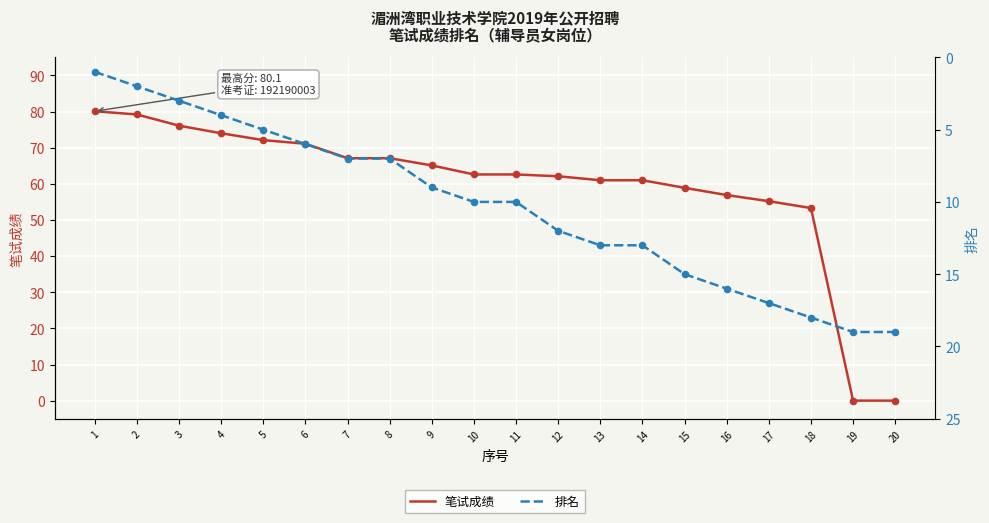

What are all the series names shown in the legend?

笔试成绩, 排名